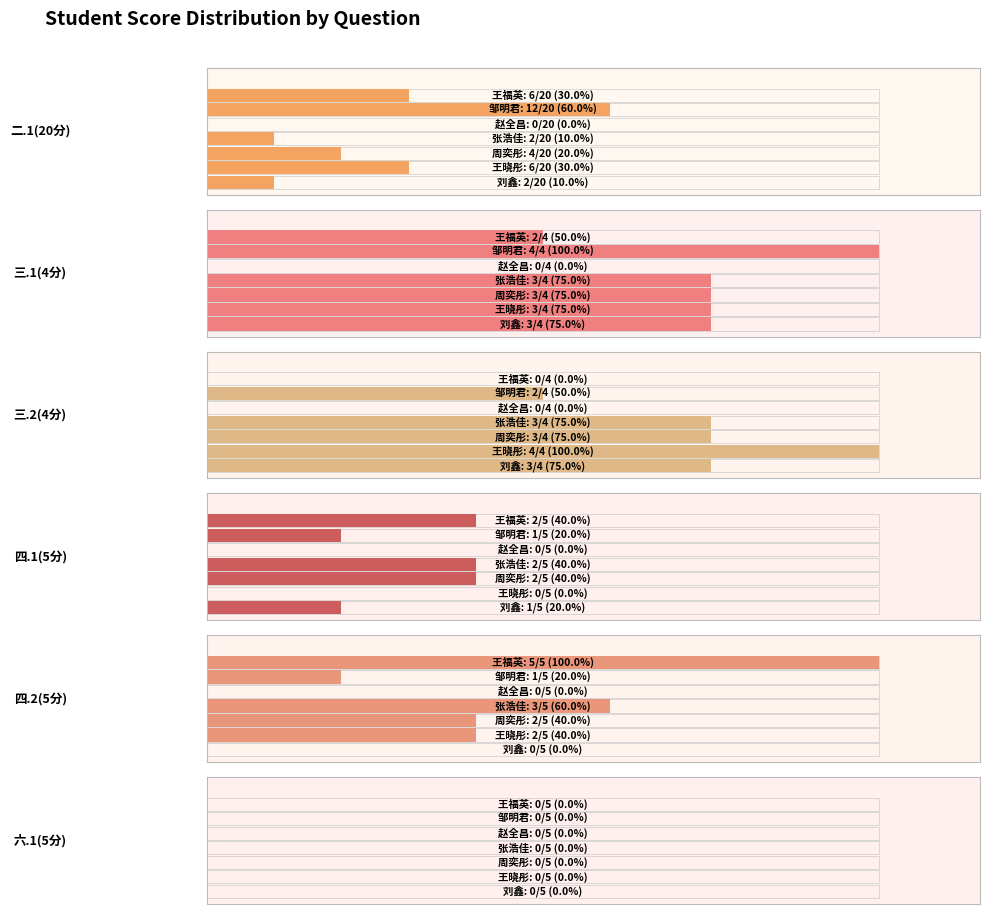

What is the maximum value shown in the chart?

12